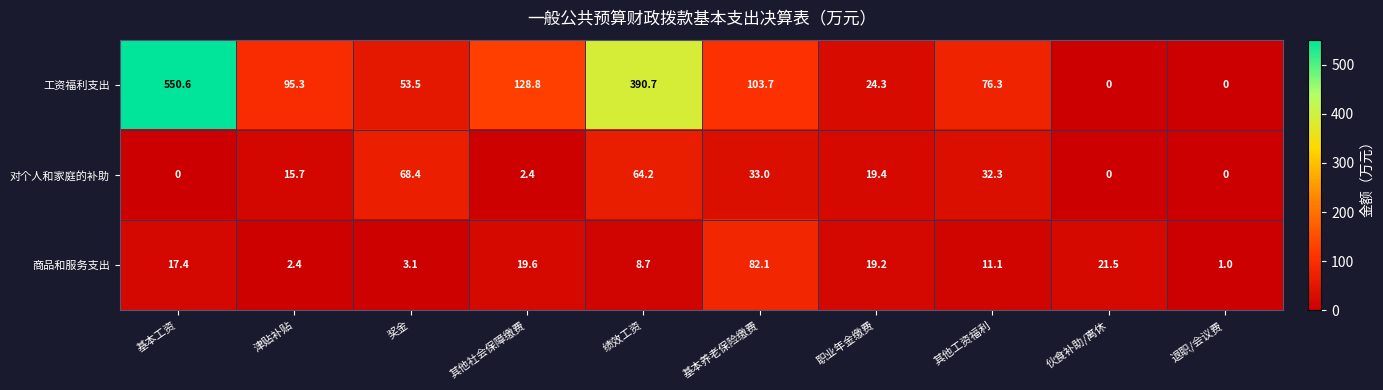

Is it true that 工资福利支出 equals 218.6 at 绩效工资?

False